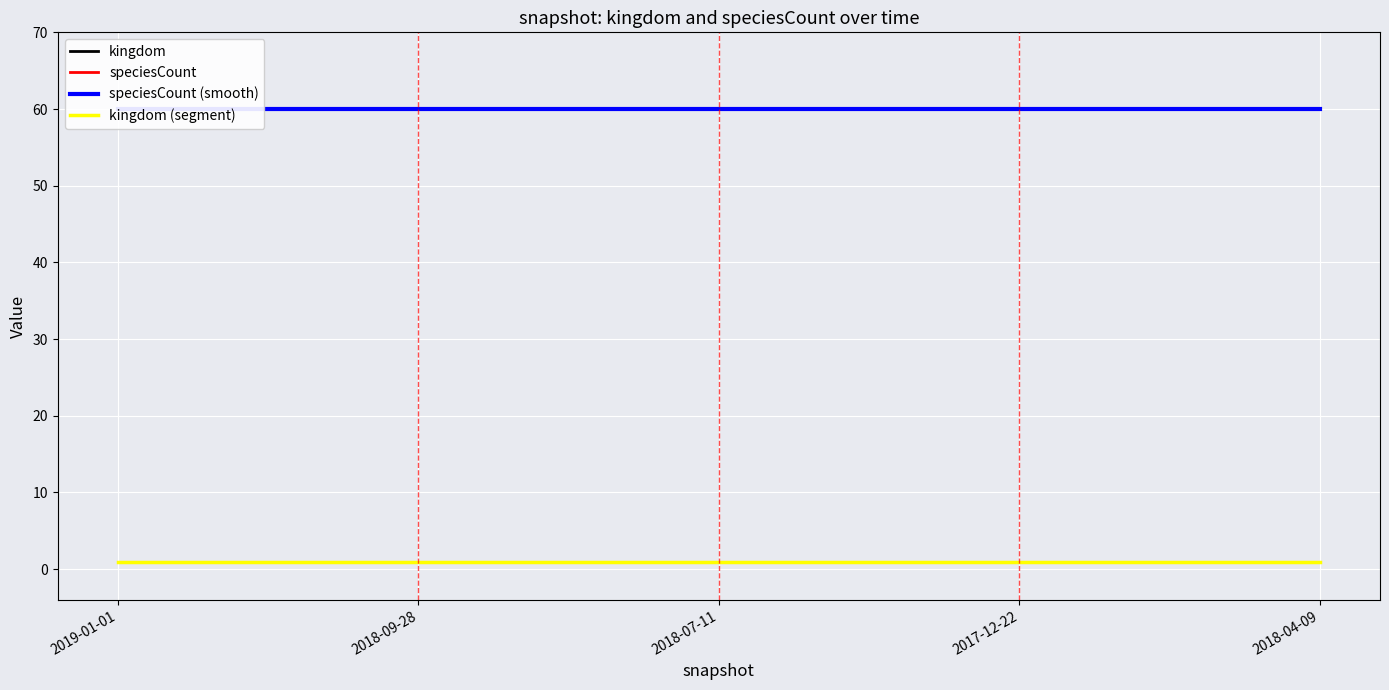

Which category has the lowest value across all series?

2019-01-01